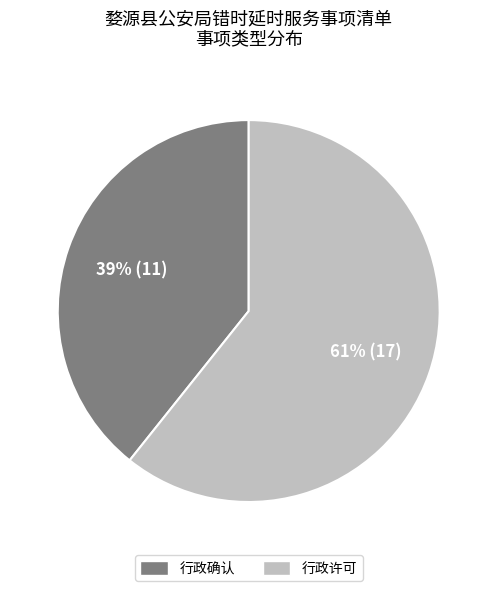

Approximately how many times larger is the value at 行政确认 compared to 行政许可?

0.6